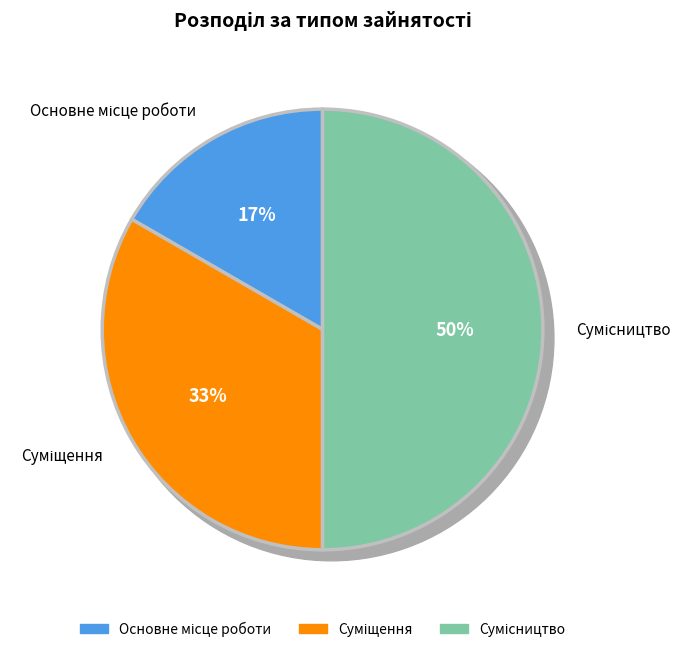

True or false: Сумісництво accounts for 57% of the total.

False